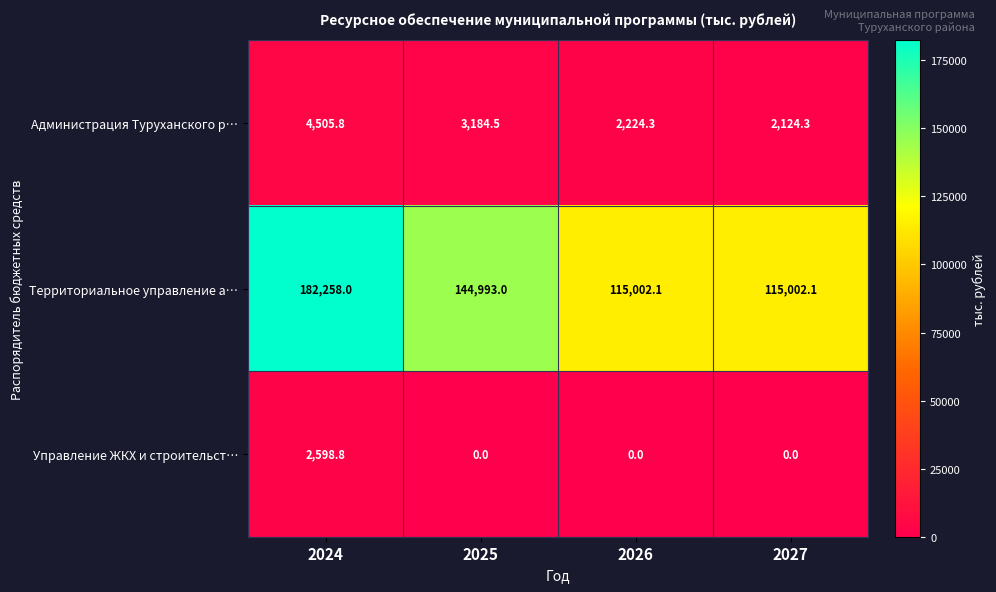

Read the Администрация Туруханского р… value at 2027.

2124.3